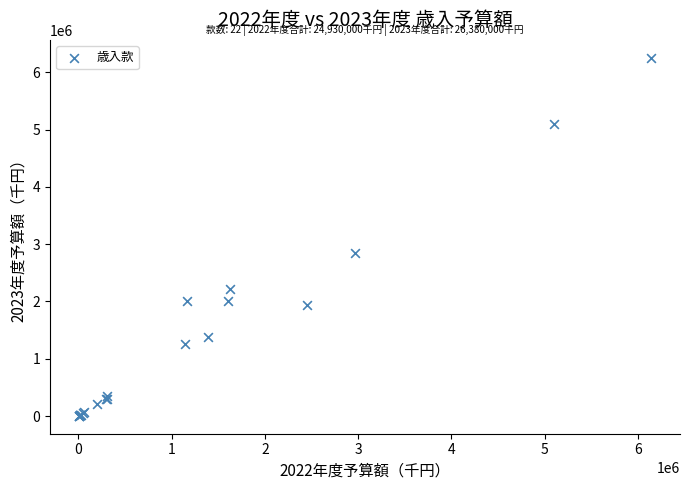

What Y value in the scatter plot is closest to 3128000?

2842272